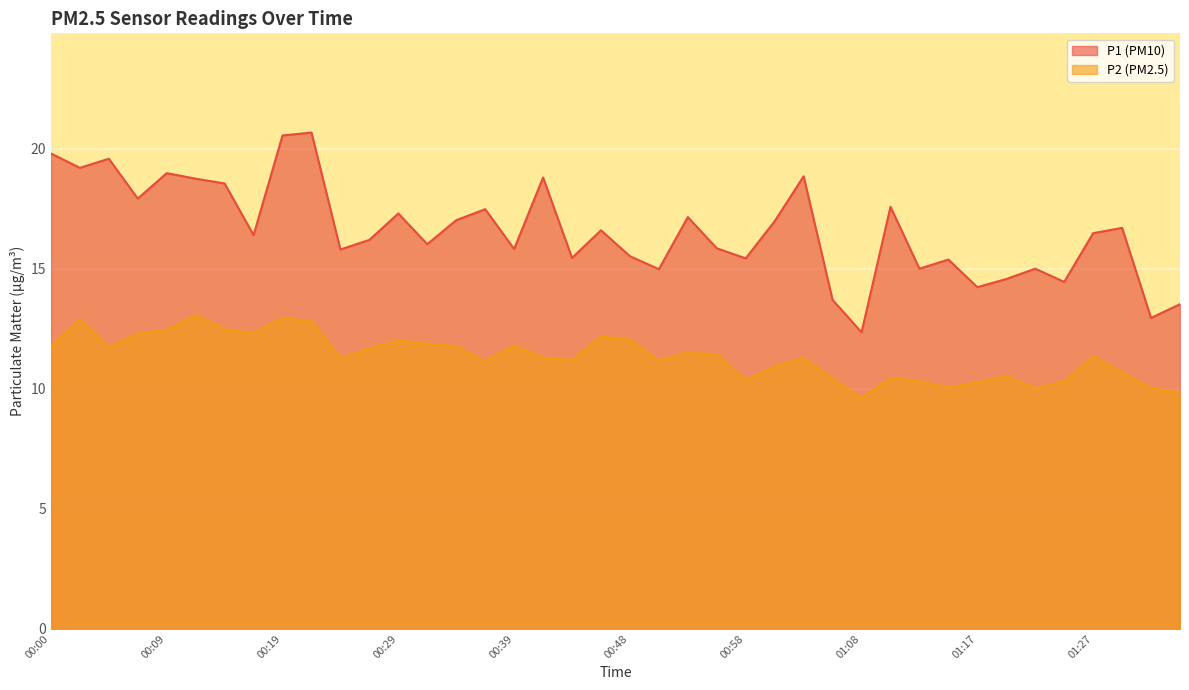

True or false: P1 has more than 2 points higher than both neighbors.

True